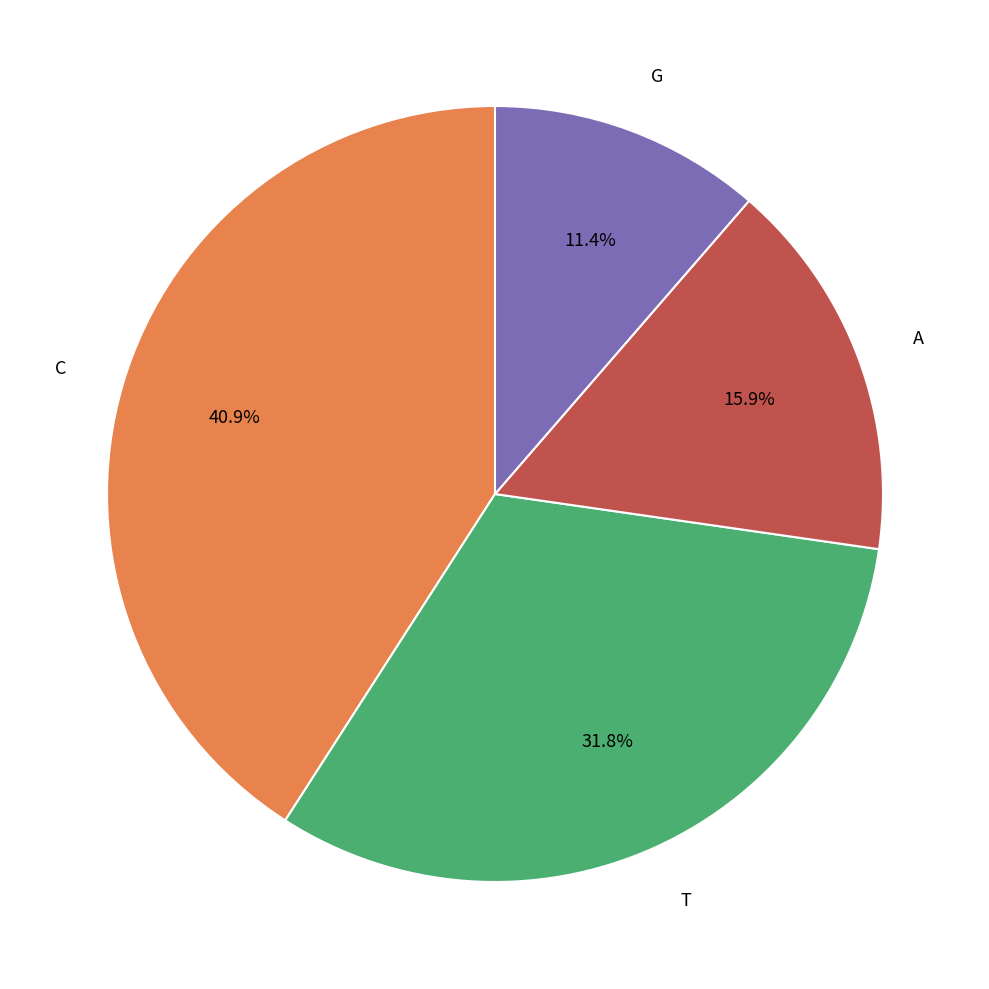

Does C represent more than half of the total?

No